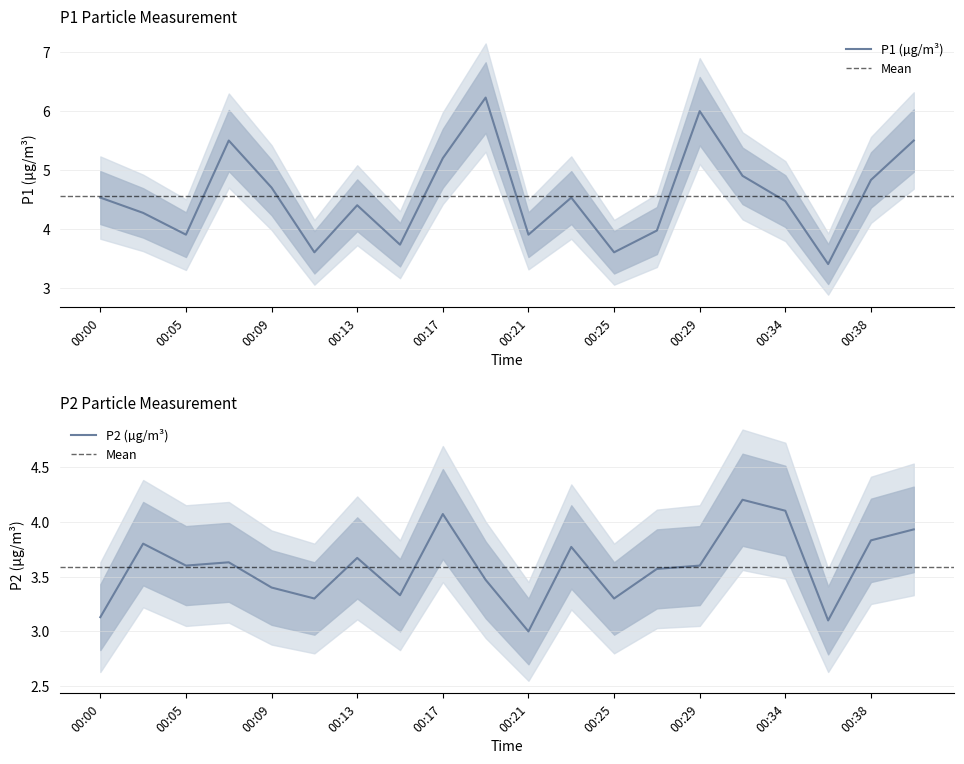

Rank the series by their maximum value, from highest to lowest.

P1, P2